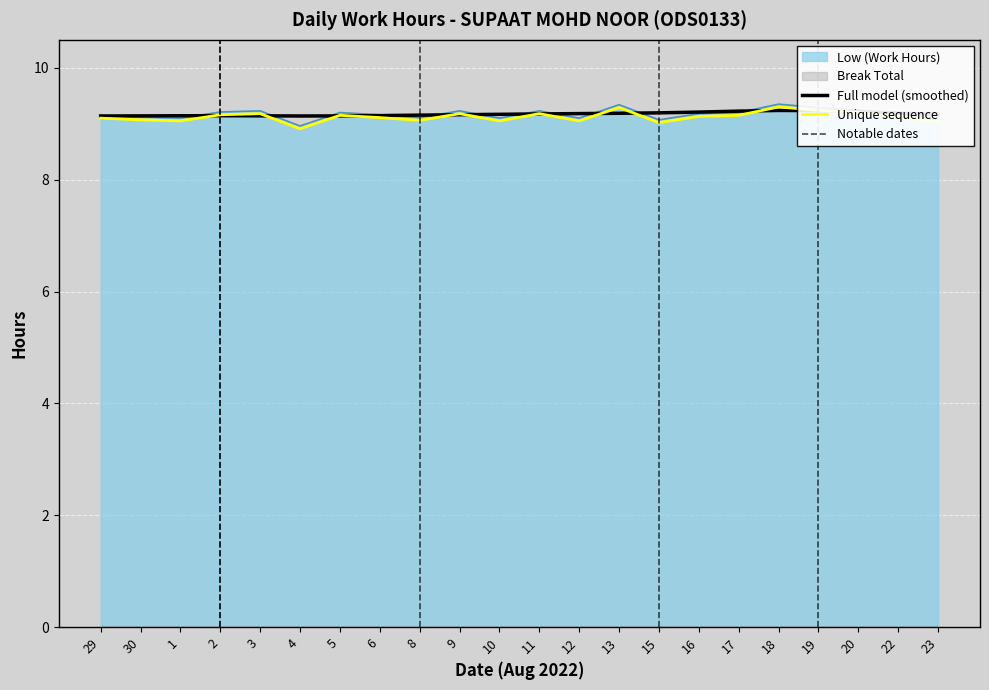

Rank the categories by value from highest to lowest.

18, 13, 19, 20, 3, 9, 11, 2, 5, 17, 16, 22, 6, 29, 30, 8, 1, 10, 12, 23, 15, 4